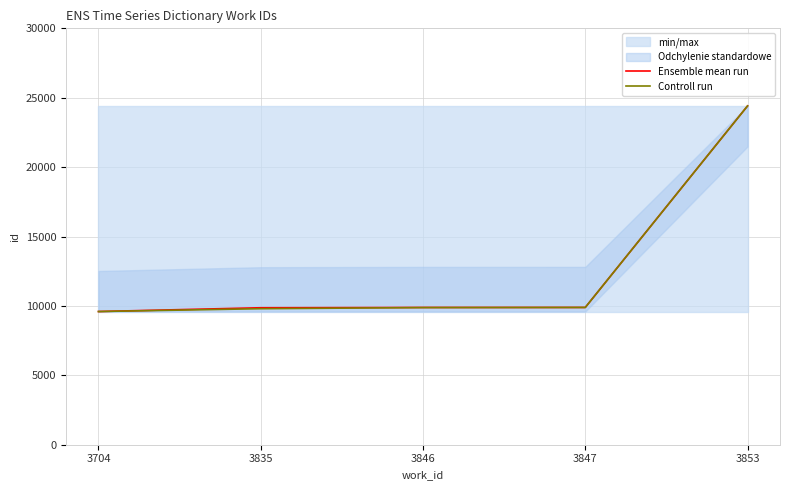

True or false: Controll run and Ensemble mean run intersect in this chart.

False